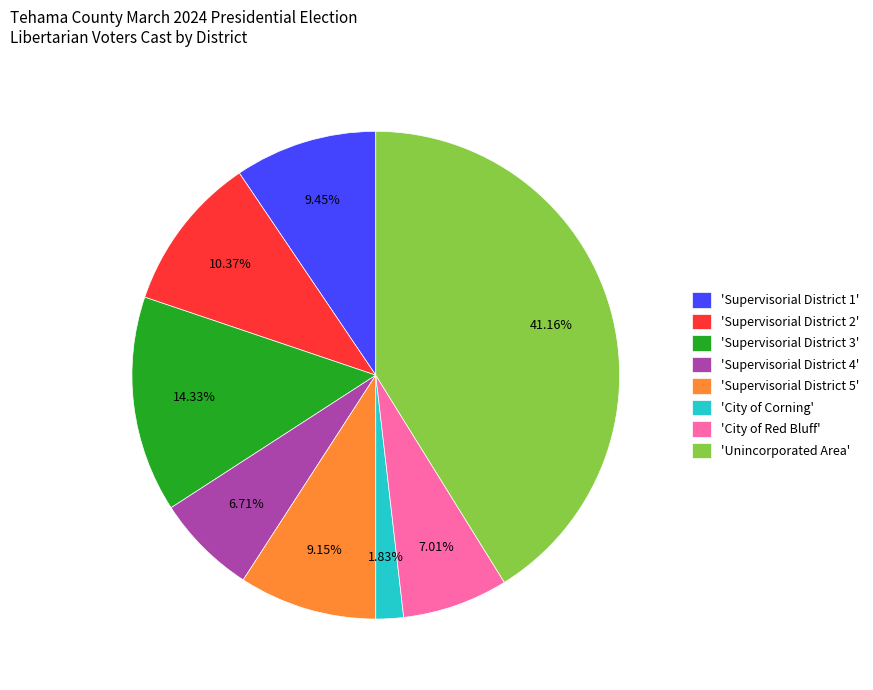

What is the ratio of the value at 'Unincorporated Area' to the value at 'Supervisorial District 1'?

4.4